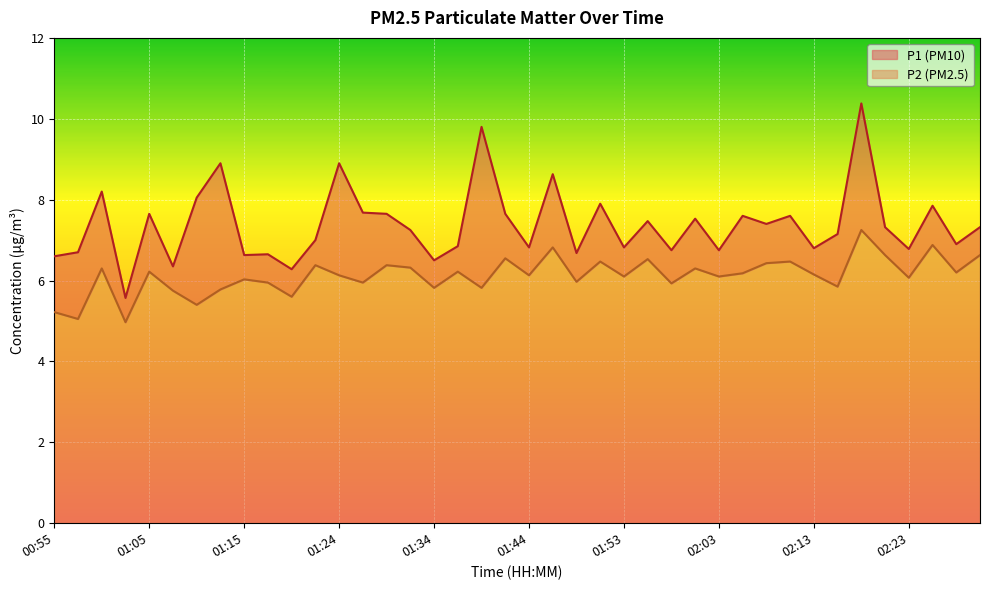

What is the difference between the maximum and second lowest values in the P2 series?

2.2